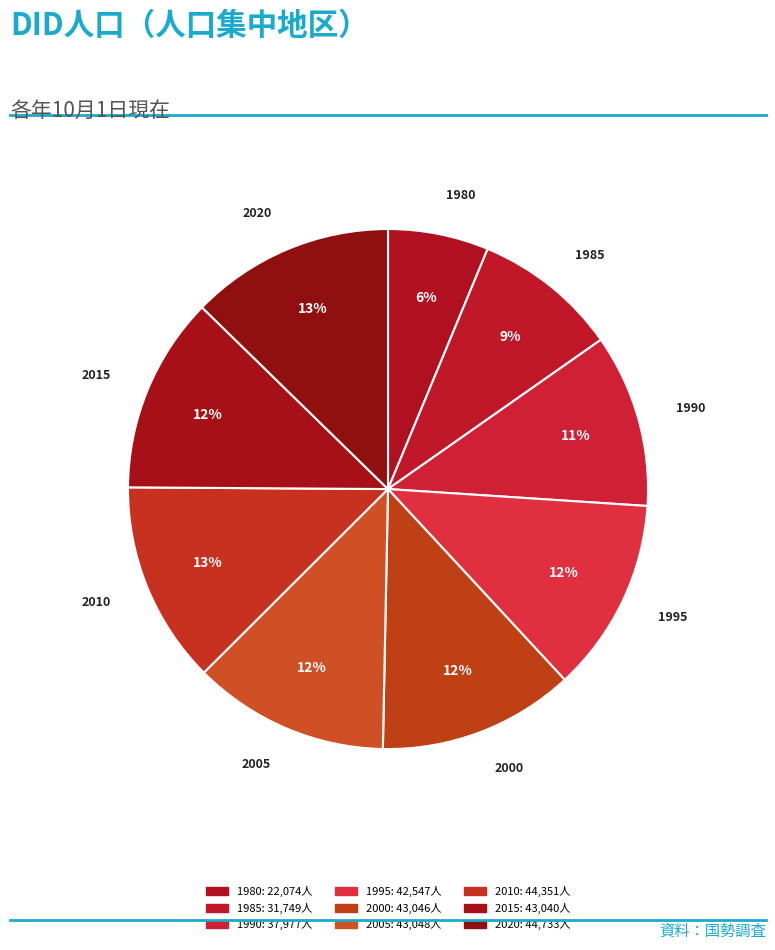

Count the number of slices in the pie.

9